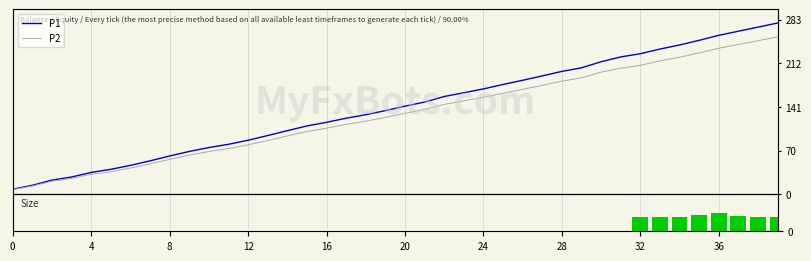

Is it true that Size equals 0.0 at 25?

True